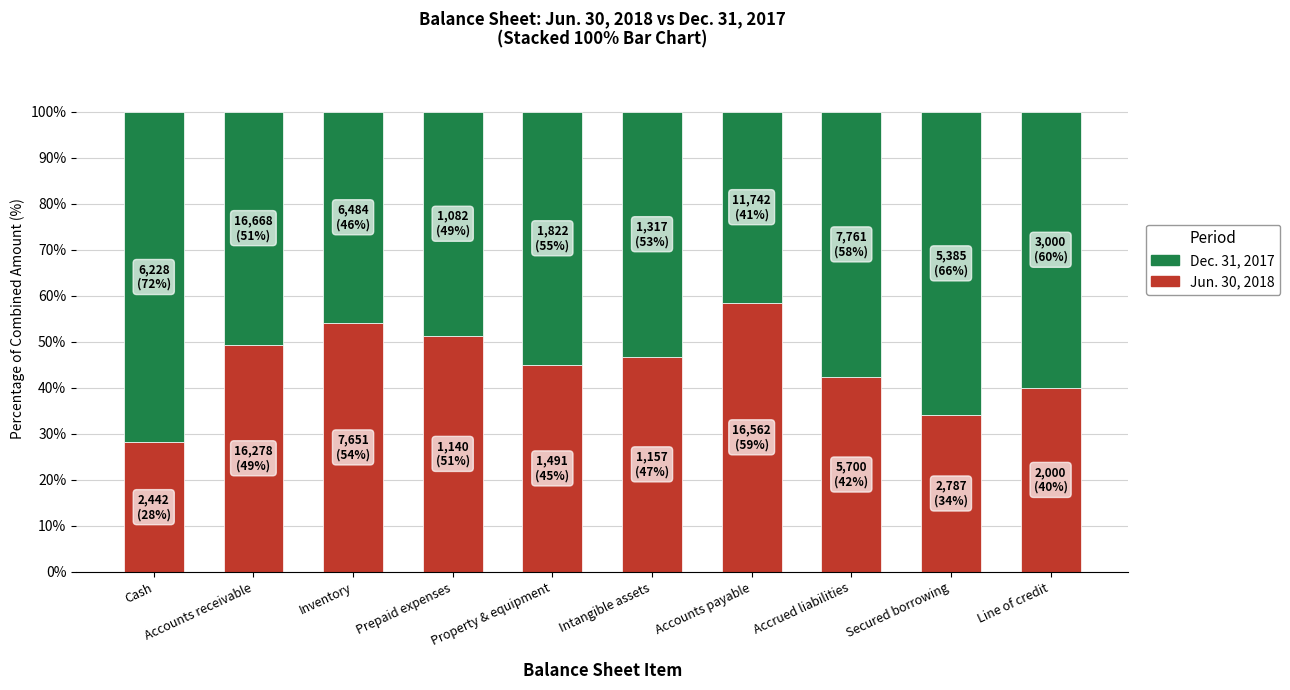

What is the sum of the Jun. 30, 2018 values at Property & equipment and Accrued liabilities?

87.3